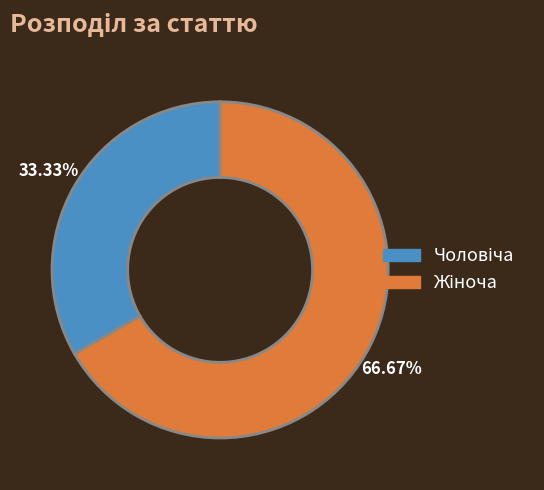

Does any single category account for the majority?

Yes